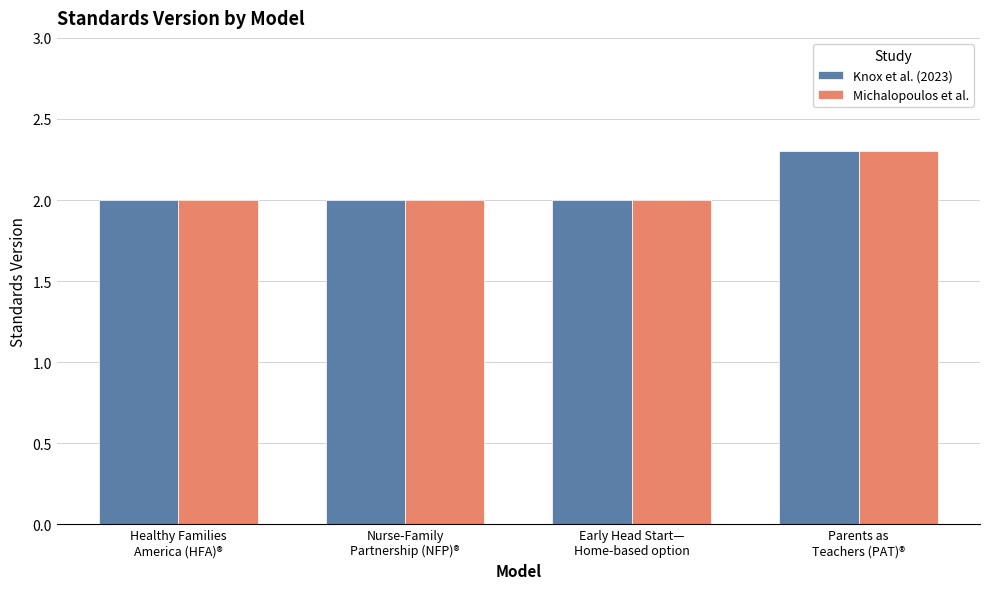

True or false: Michalopoulos et al. has a value of 2.3 at Parents as
Teachers (PAT)®.

True